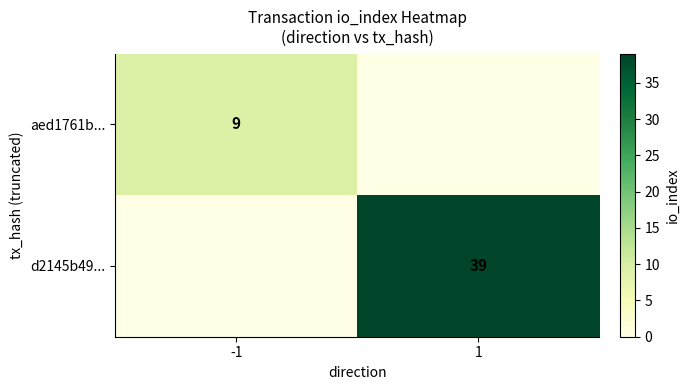

Is it true that d2145b49... equals 12 at 1?

False